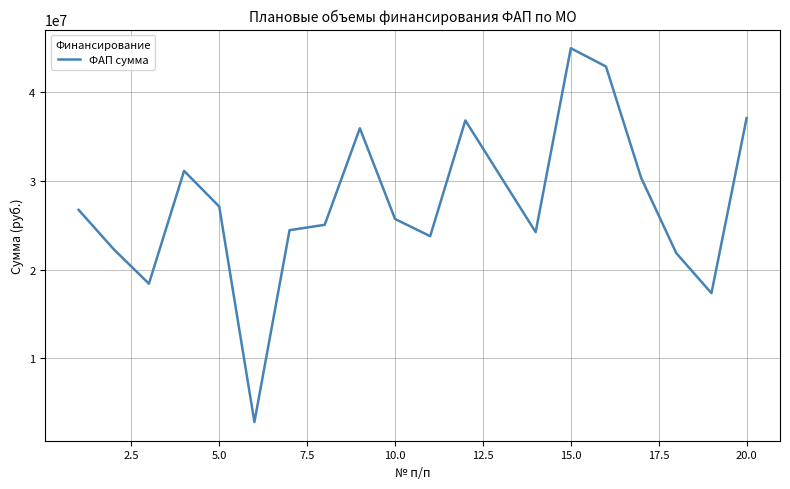

What is the minimum value shown in the chart?

2825316